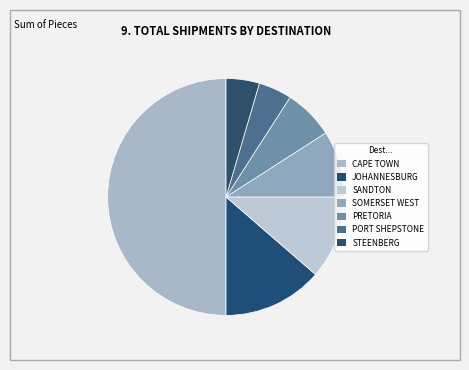

Is it true that CAPE TOWN is 19% of the pie?

False